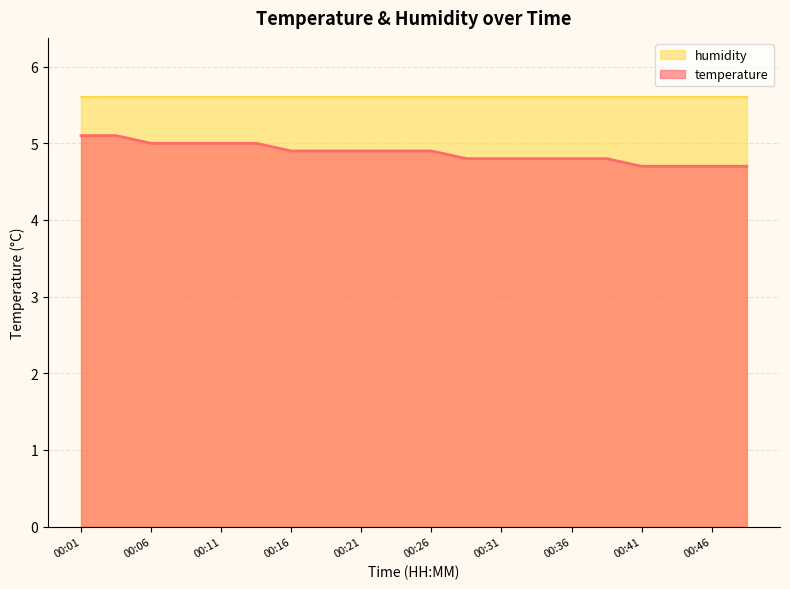

True or false: the data has more than 0 interior local peaks.

False